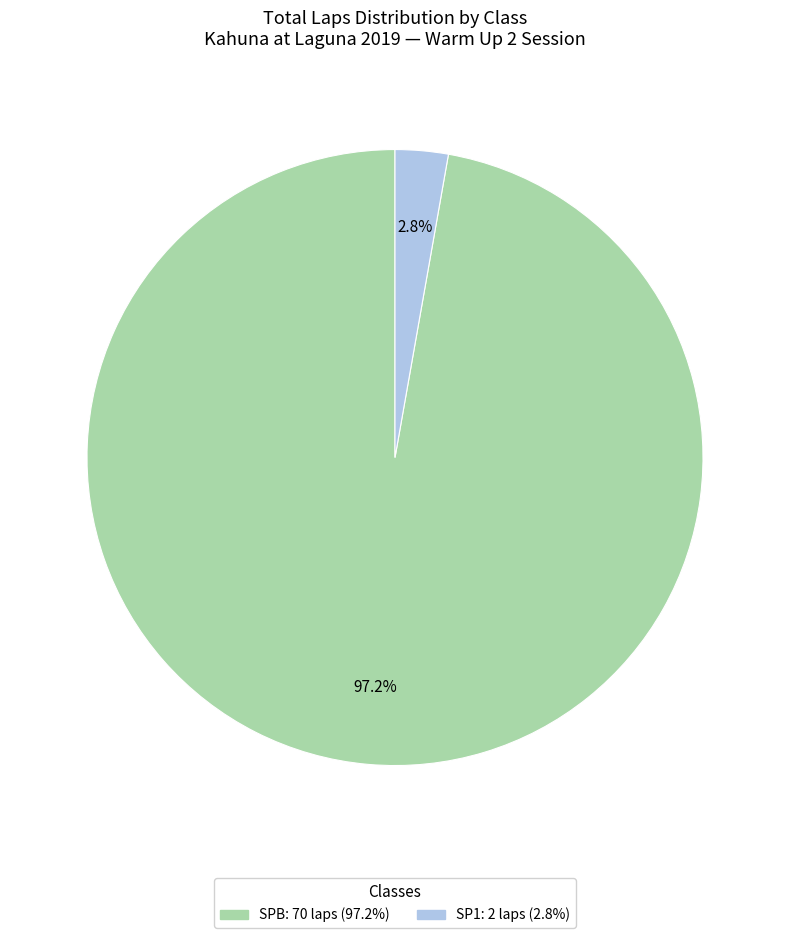

What percentage is NOT represented by SP1?

97.2%